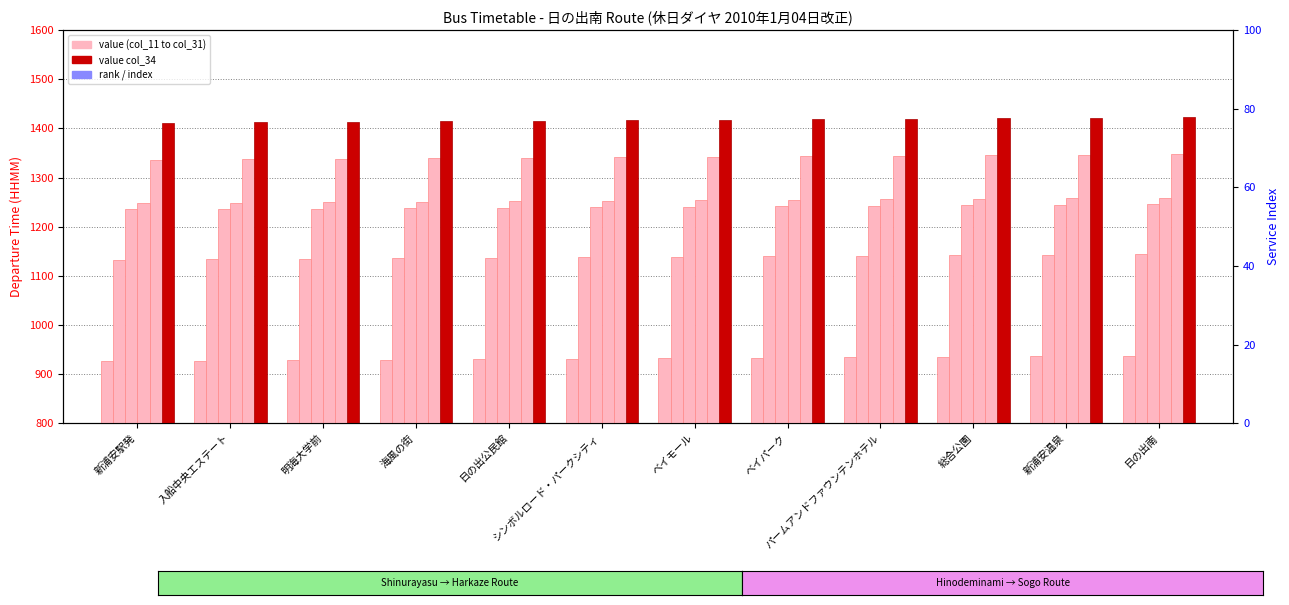

Count the number of data series in this chart.

6